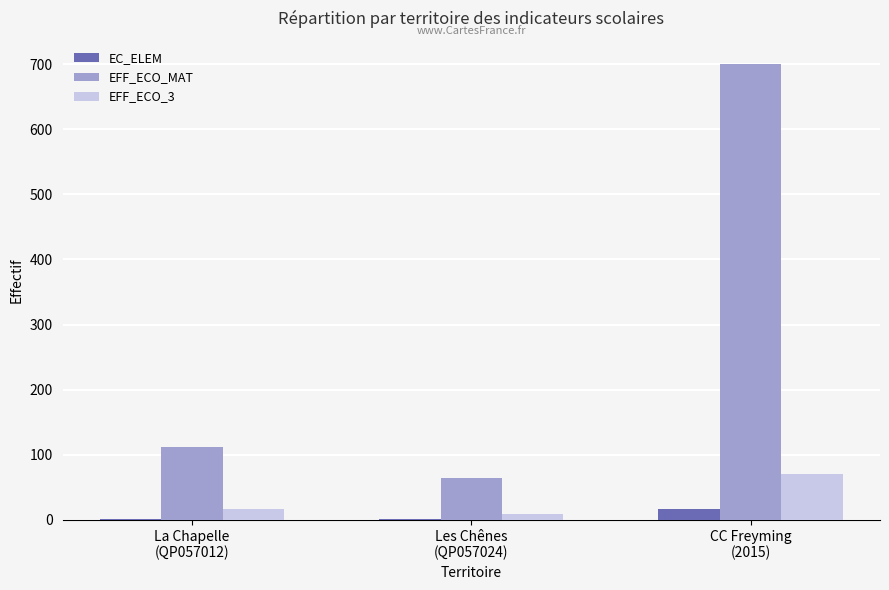

Which series has the largest total across all categories?

EFF_ECO_MAT